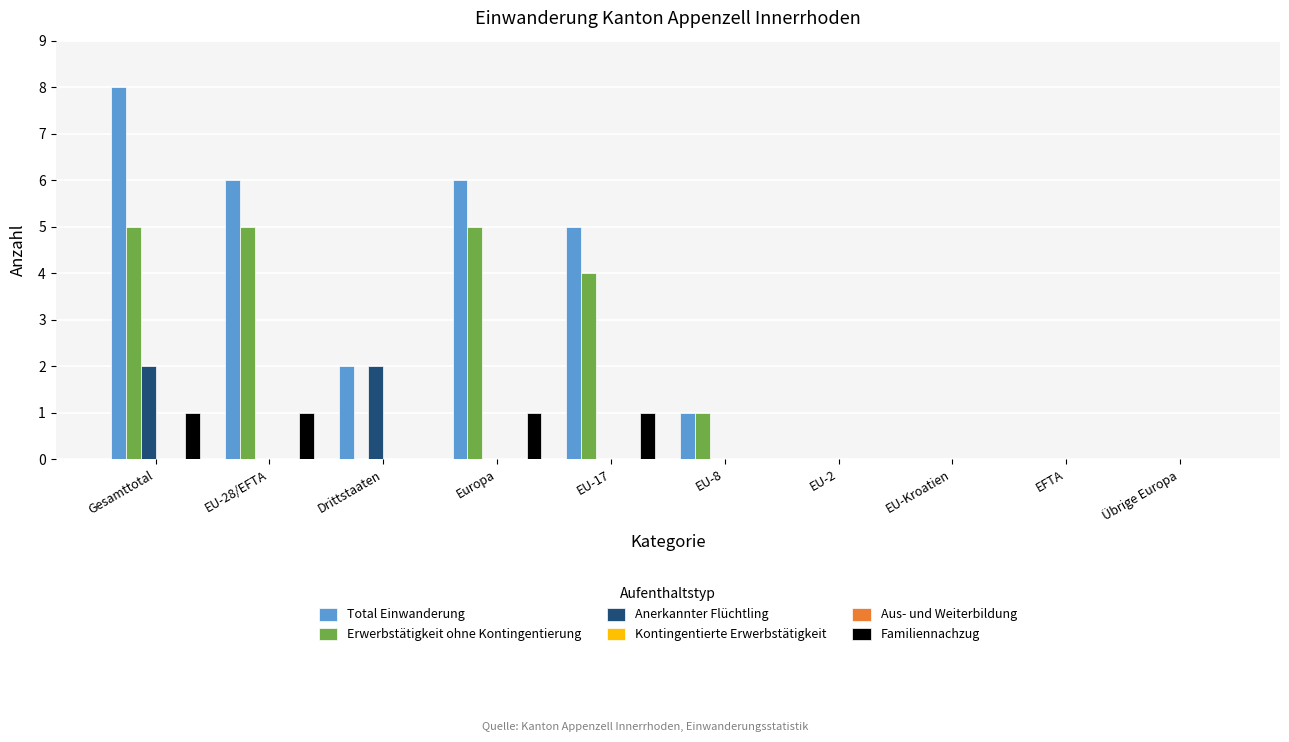

What are all the series names shown in the legend?

Total Einwanderung, Erwerbstätigkeit ohne Kontingentierung, Anerkannter Flüchtling, Kontingentierte Erwerbstätigkeit, Aus- und Weiterbildung, Familiennachzug